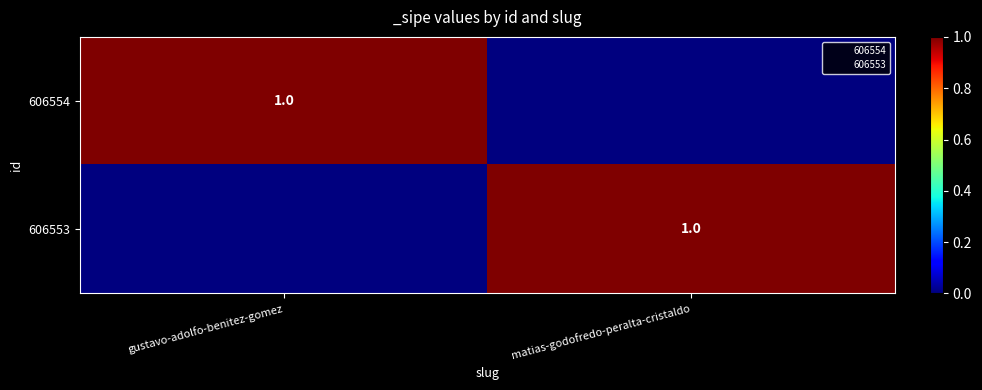

Between gustavo-adolfo-benitez-gomez and matias-godofredo-peralta-cristaldo, which series saw the biggest shift?

606554